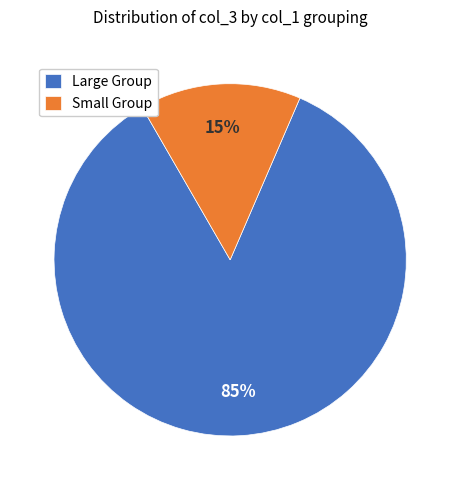

Which has a higher value, Small Group or Large Group?

Large Group